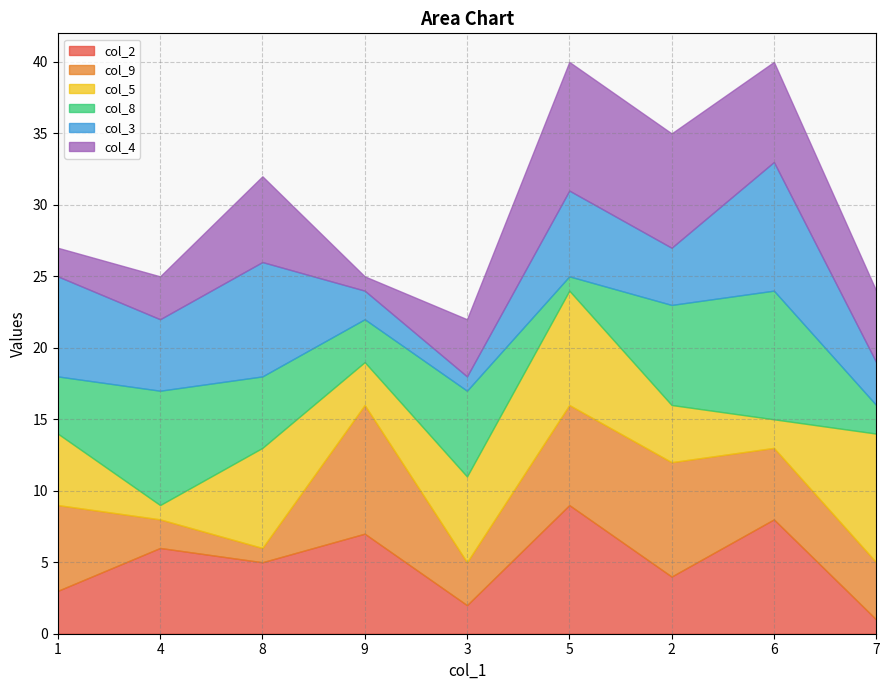

Which series has the widest spread of values?

col_2